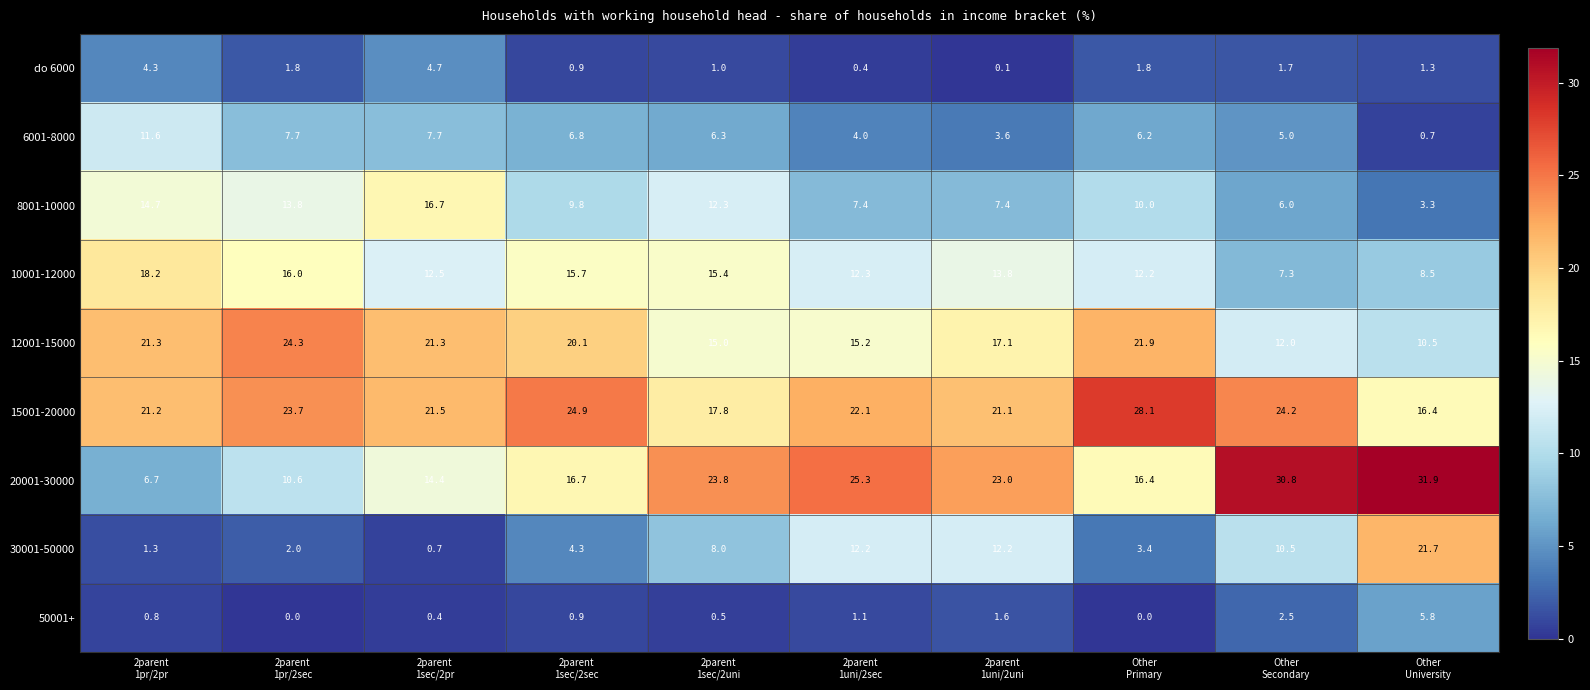

Which series has the largest range (max minus min)?

20001-30000